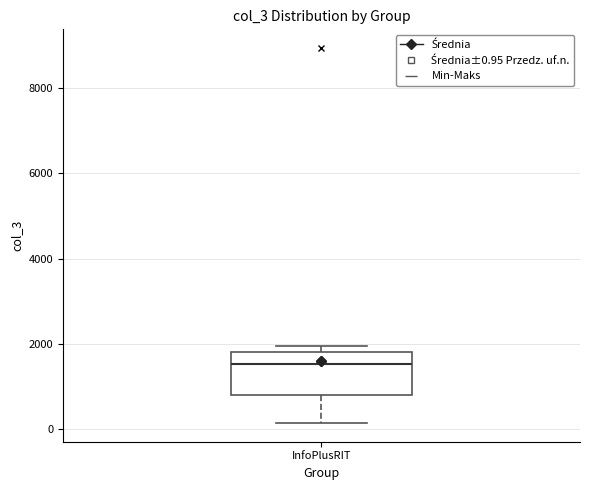

Transcribe this box plot: give where the median line is, the range the box spans, and where the two whiskers end, as read against the y-axis. The values are not printed on the chart, so give them approximately, as read against the axis.

median 1600, box 800 to 1800, whiskers 200 to 2000